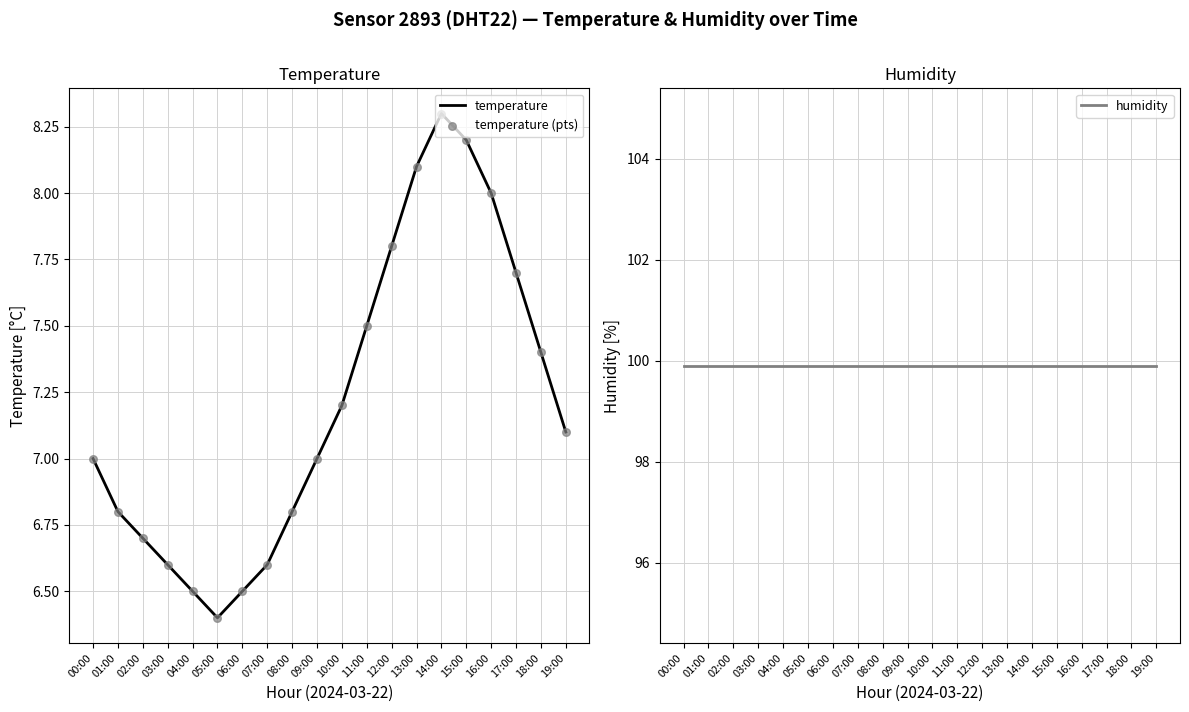

What is the total value across all series at 16:00?

115.9